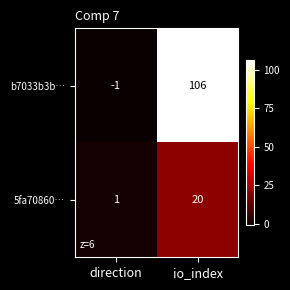

Between direction and io_index, which series saw the biggest shift?

b7033b3b…